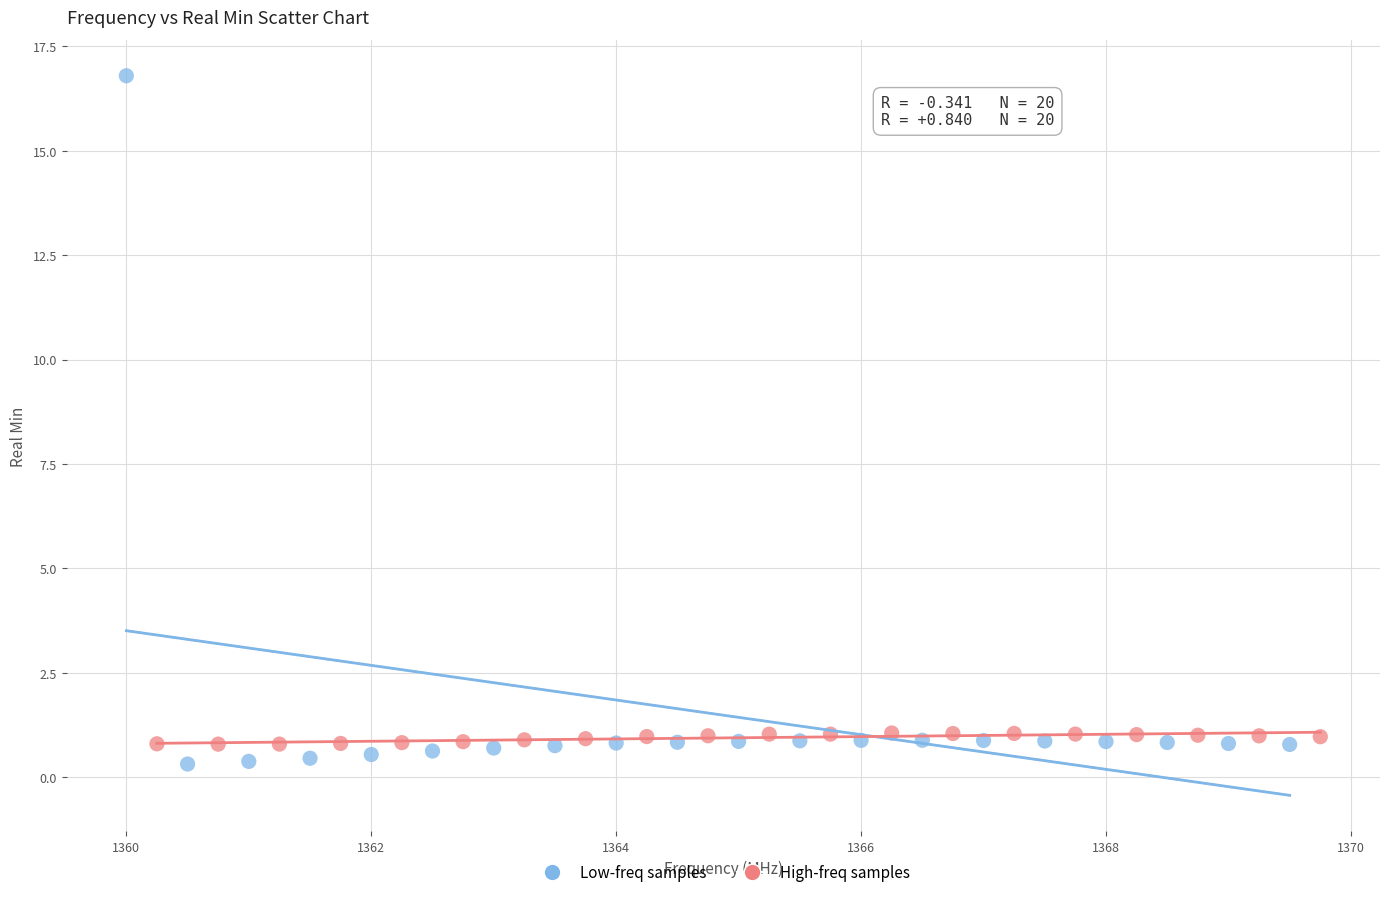

What are all the series names shown in the legend?

Low-freq samples, High-freq samples